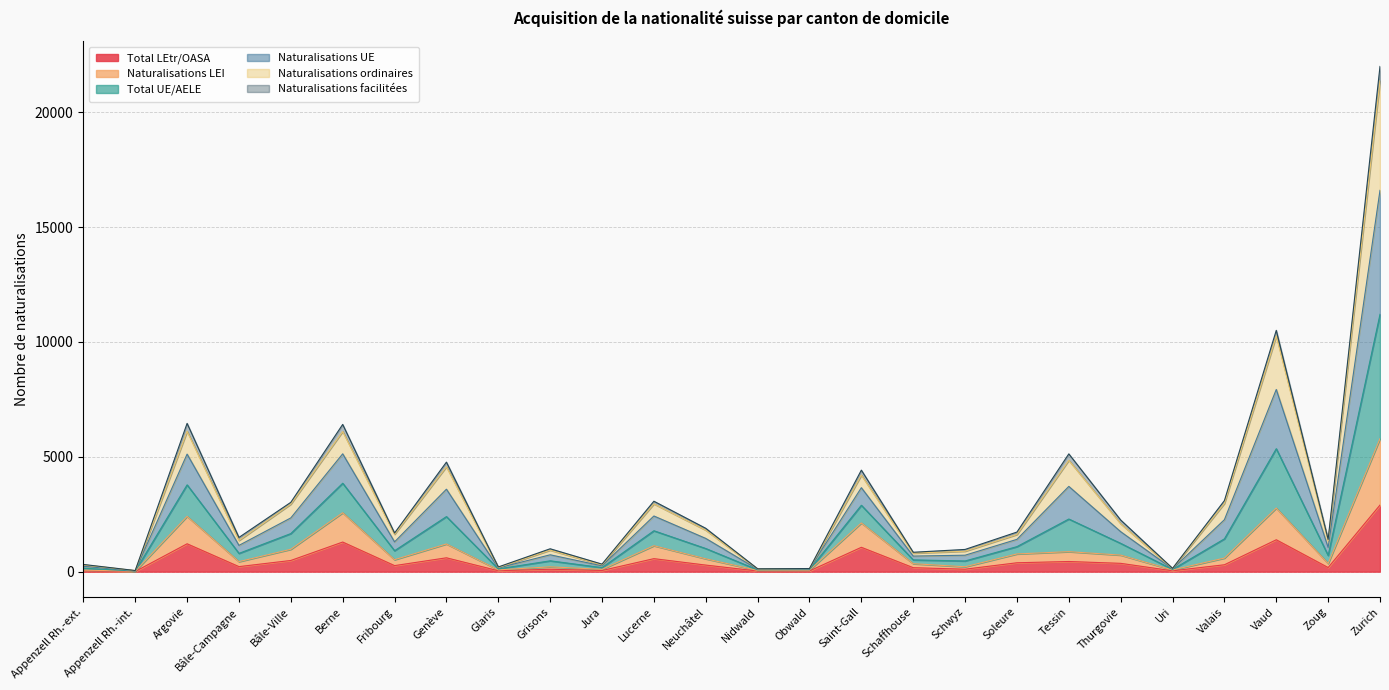

What is the difference between the second highest and minimum values in the Total LEtr/OASA series?

1380